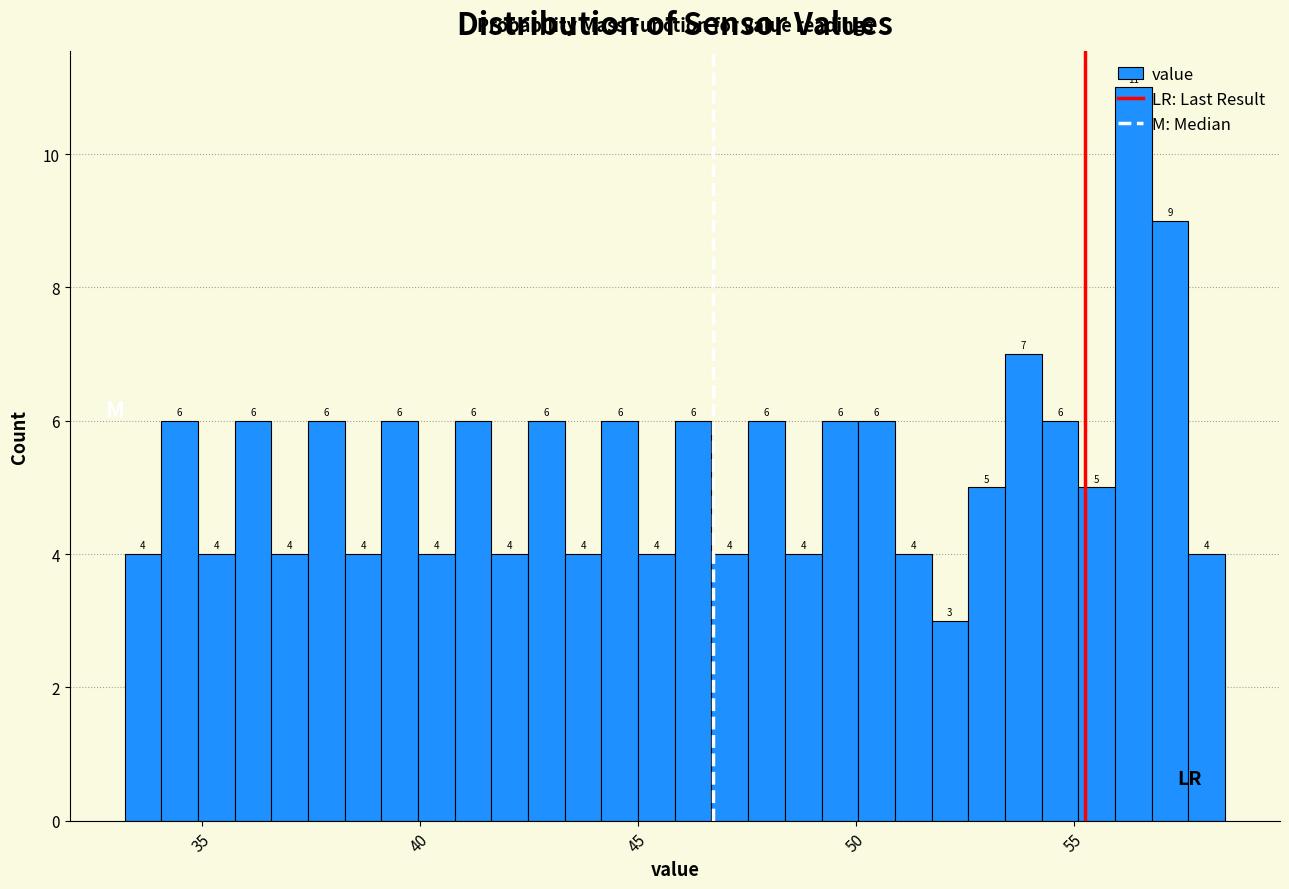

Around what value on the x-axis is the tallest bar? Give the approximate position of its centre, as read against the axis.

56.5